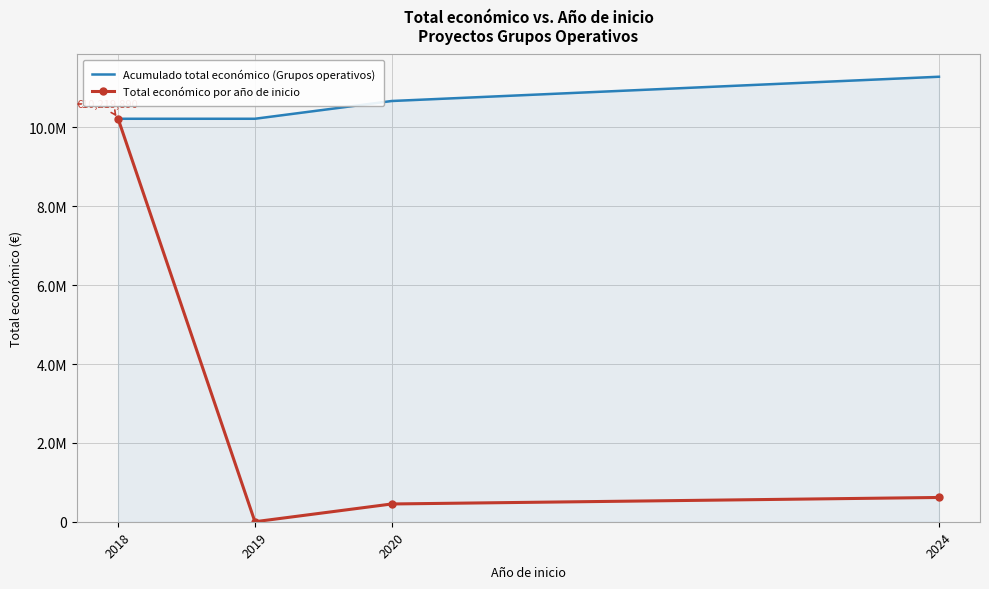

What is the minimum value for Acumulado total económico (Grupos operativos)?

10219890